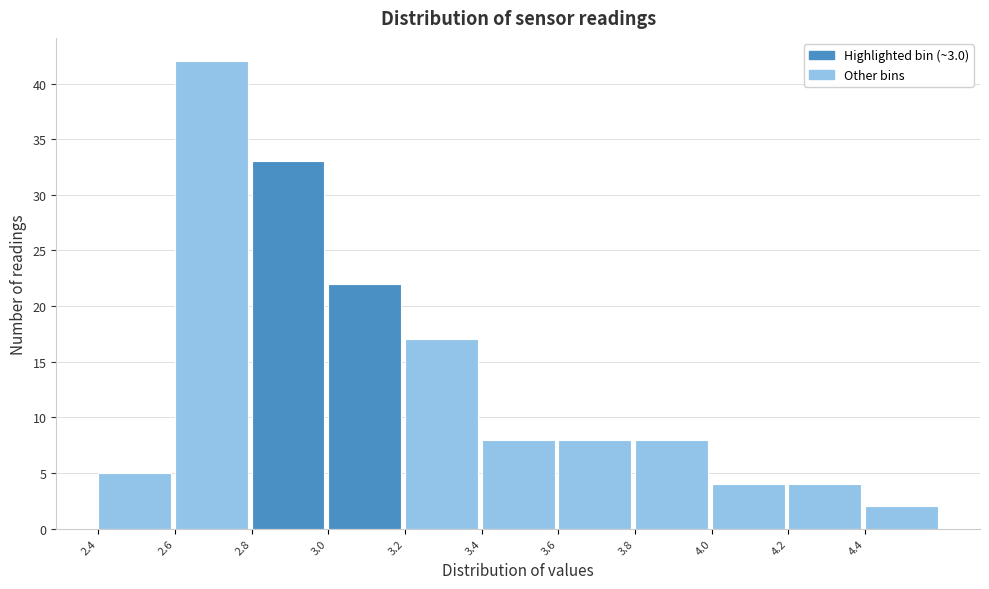

Reading left to right, transcribe this chart: for each bar, give the range it covers on the x-axis and its height. The values are not printed on the chart, so give them approximately, as read against the axis.

2.4 to 2.6: 5
2.6 to 2.8: 42
2.8 to 3.0: 33
3.0 to 3.2: 22
3.2 to 3.4: 17
3.4 to 3.6: 8
3.6 to 3.8: 8
3.8 to 4.0: 8
4.0 to 4.2: 4
4.2 to 4.4: 4
4.4 to 4.6: 2